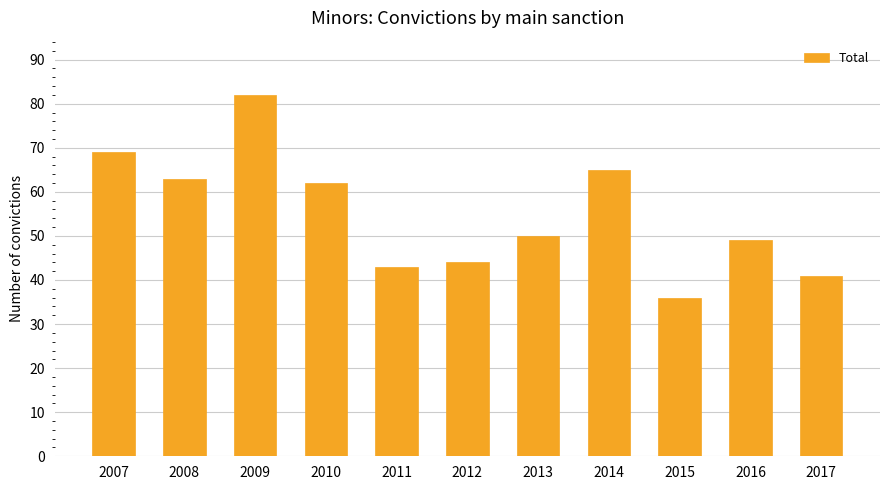

How many data points are less than 50?

5